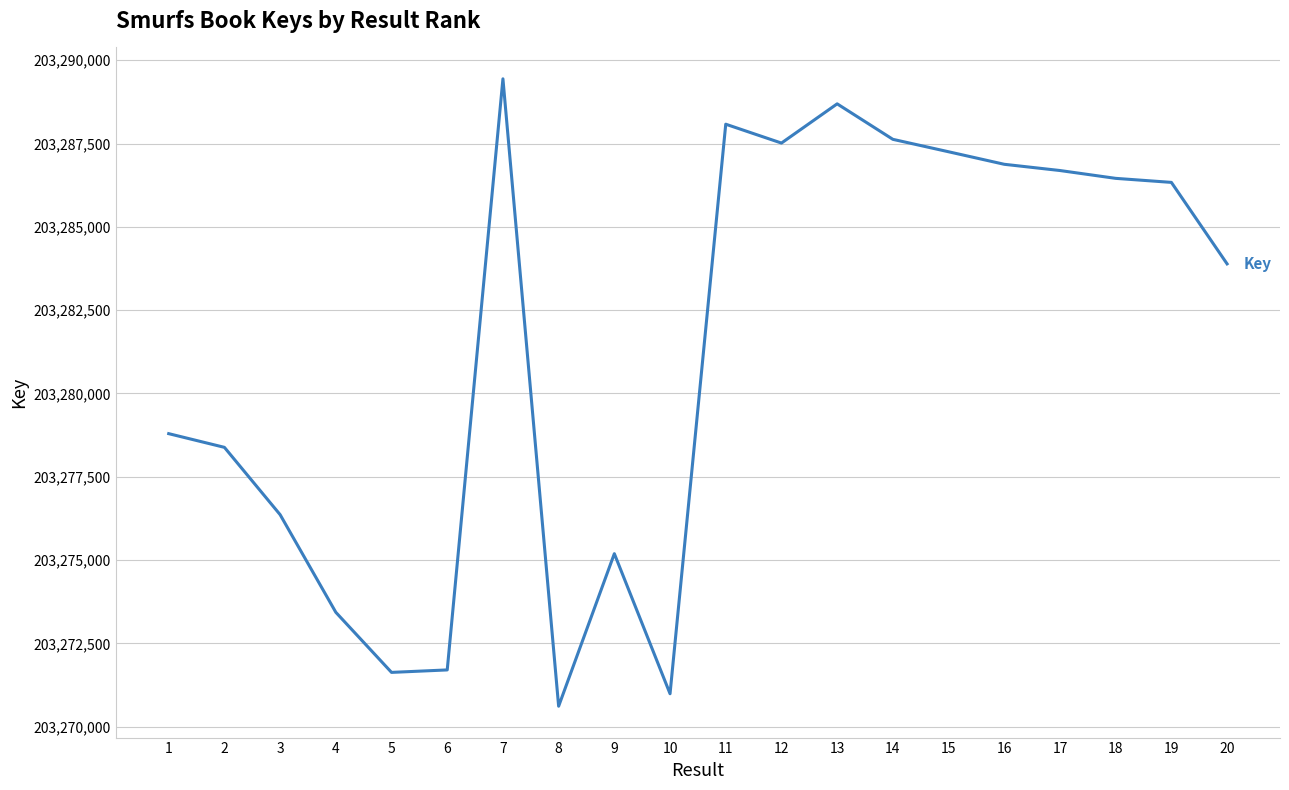

What is the difference between the values at 11 and 4?

14647